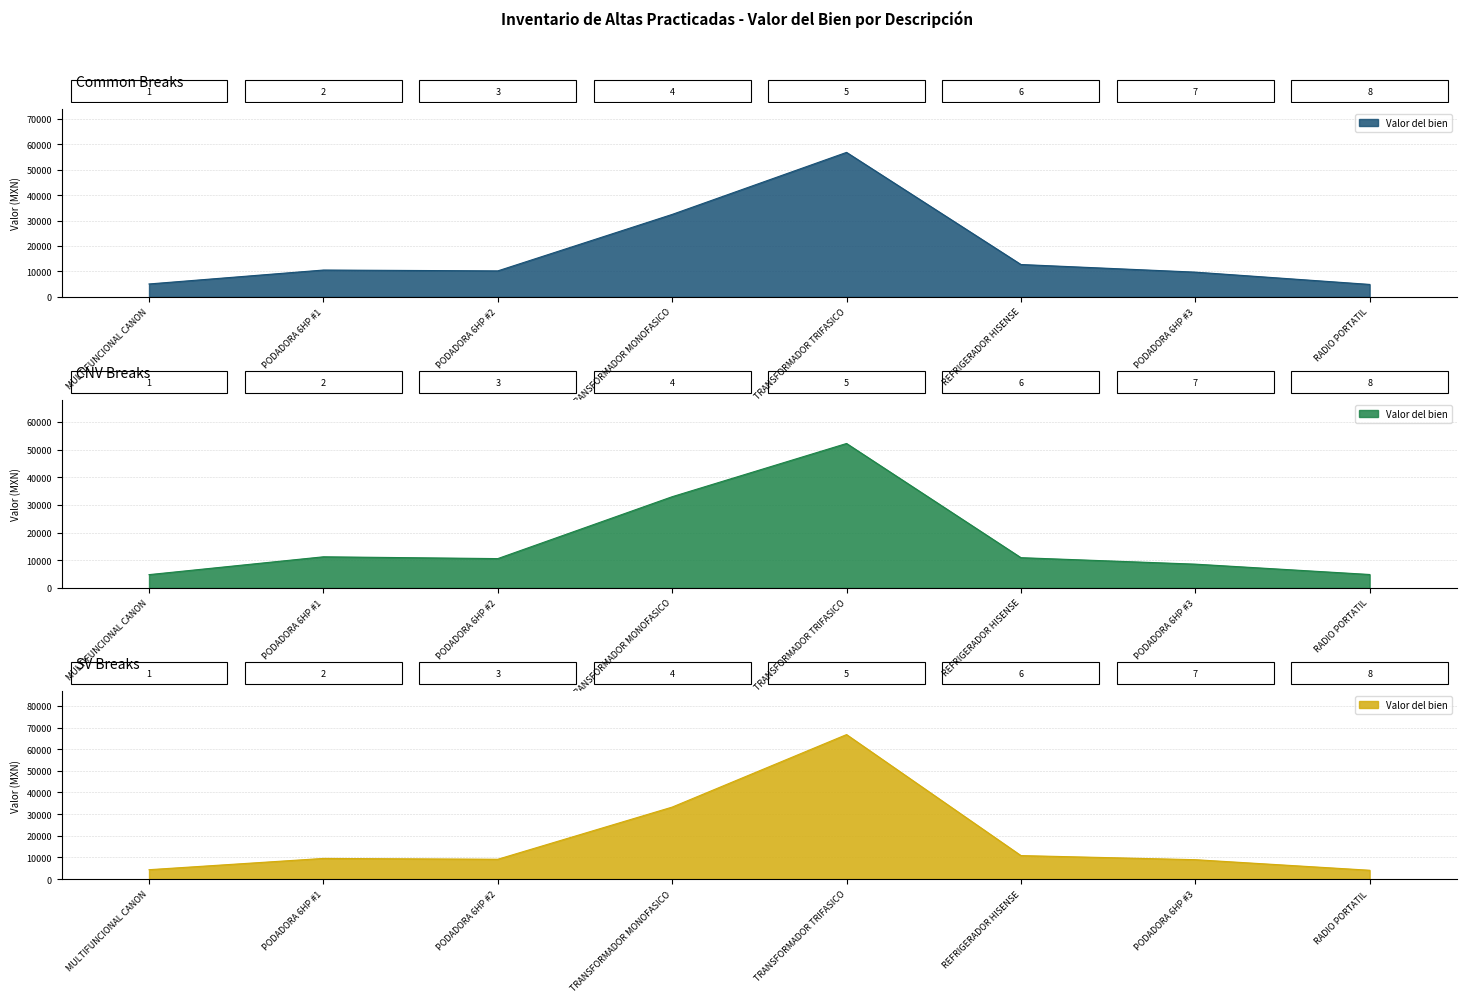

What is the change in value from TRANSFORMADOR MONOFASICO to RADIO PORTATIL?

-27552.3